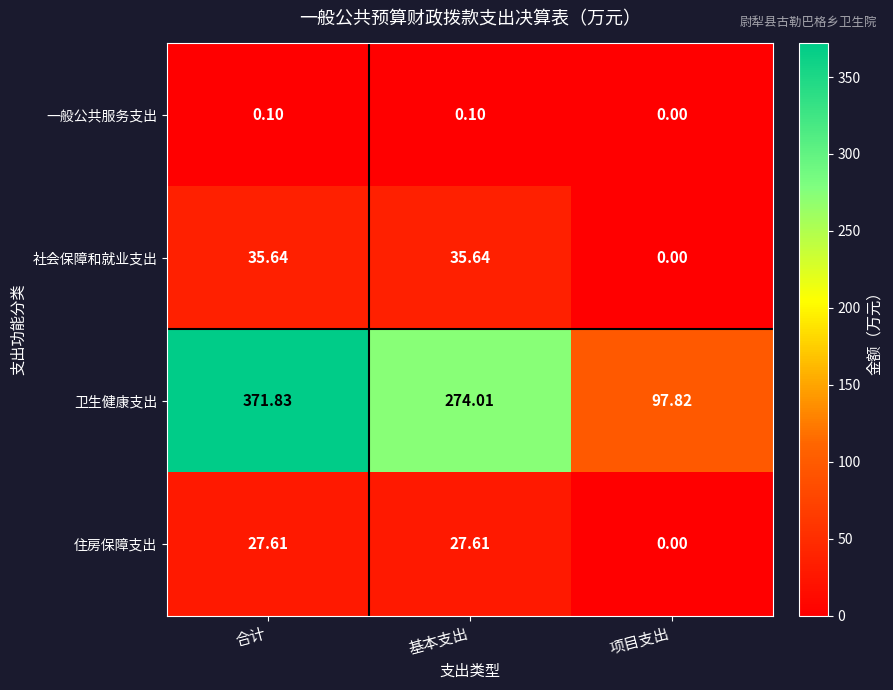

Rank the series by their maximum value, from lowest to highest.

一般公共服务支出, 住房保障支出, 社会保障和就业支出, 卫生健康支出